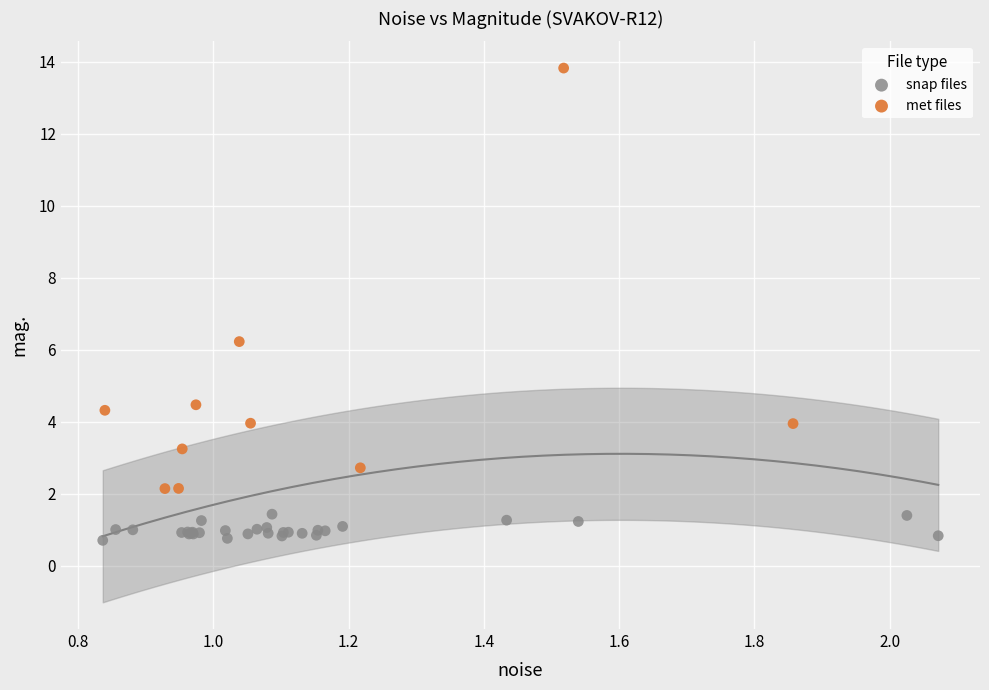

Which series reaches the maximum Y coordinate?

met files